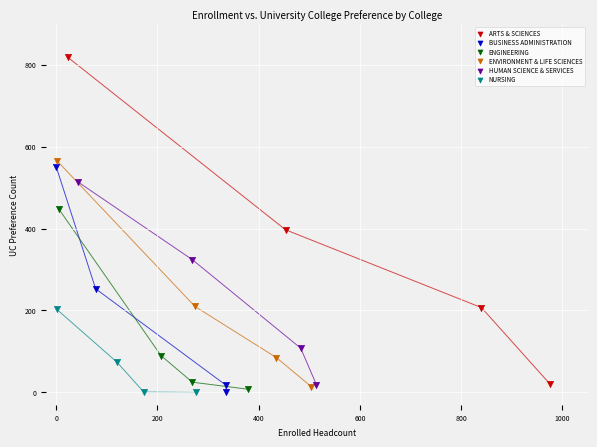

What are all the series names shown in the legend?

ARTS & SCIENCES, BUSINESS ADMINISTRATION, ENGINEERING, ENVIRONMENT & LIFE SCIENCES, HUMAN SCIENCE & SERVICES, NURSING